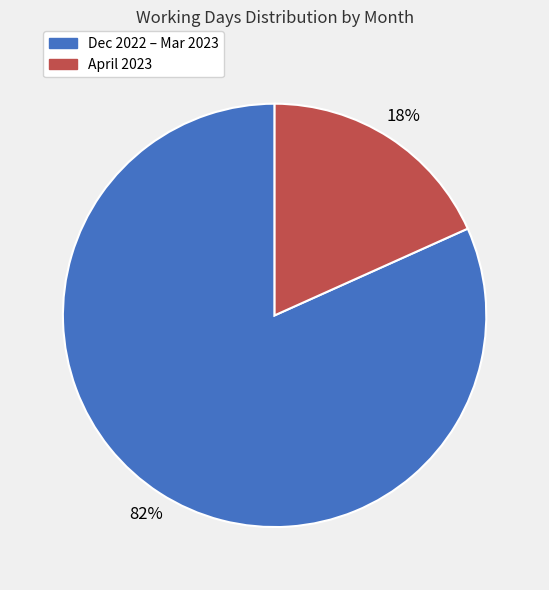

Does any single category account for the majority?

Yes